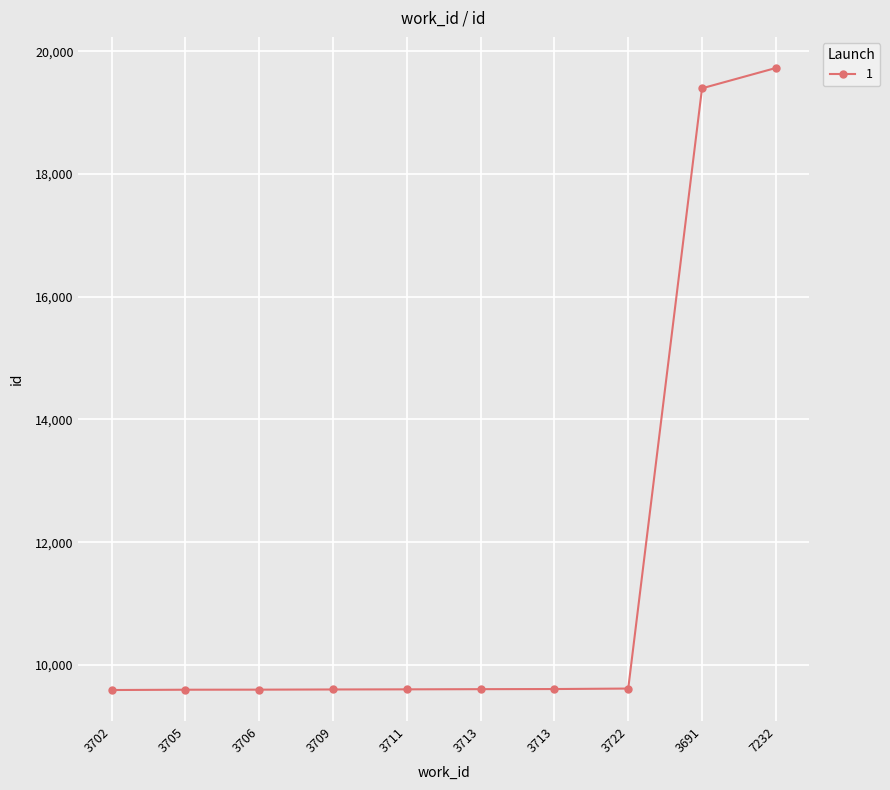

Reading left to right, list all the values displayed in this chart.

3702=9592	3705=9597	3706=9598	3709=9601	3711=9603	3713=9606	3713=9608	3722=9616	3691=19396	7232=19727